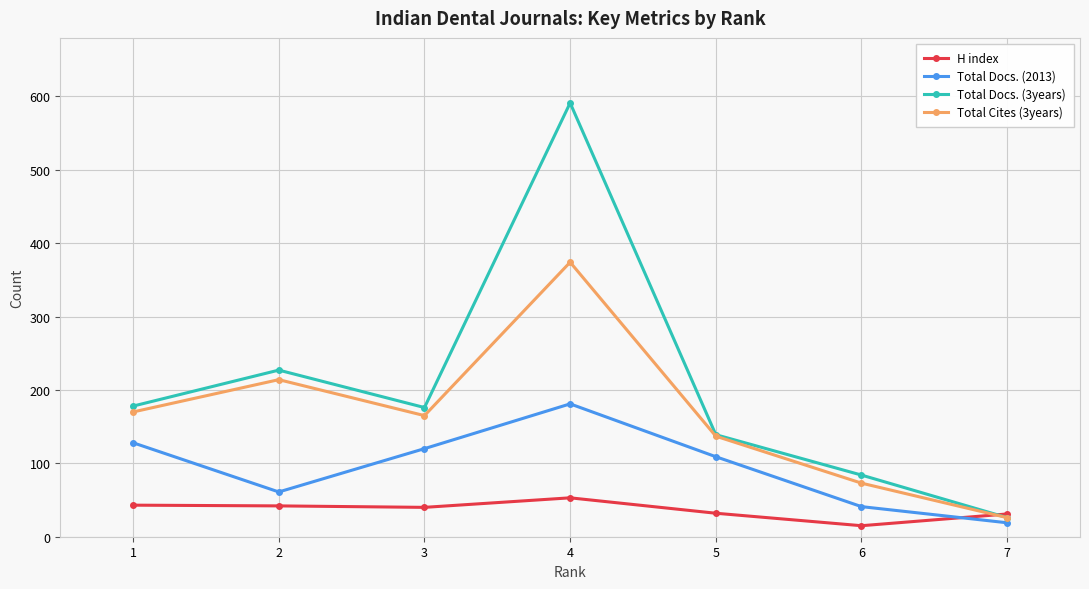

What is the total value across all series at 2?

544